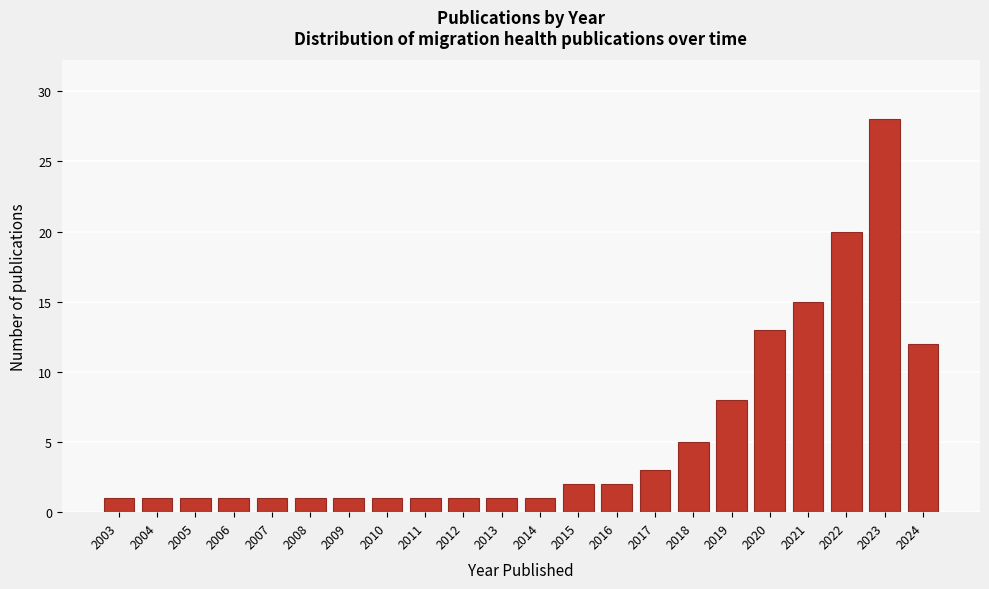

Reading left to right, extract all data points from this chart.

1	1	1	1	1	1	1	1	1	1	1	1	2	2	3	5	8	13	15	20	28	12